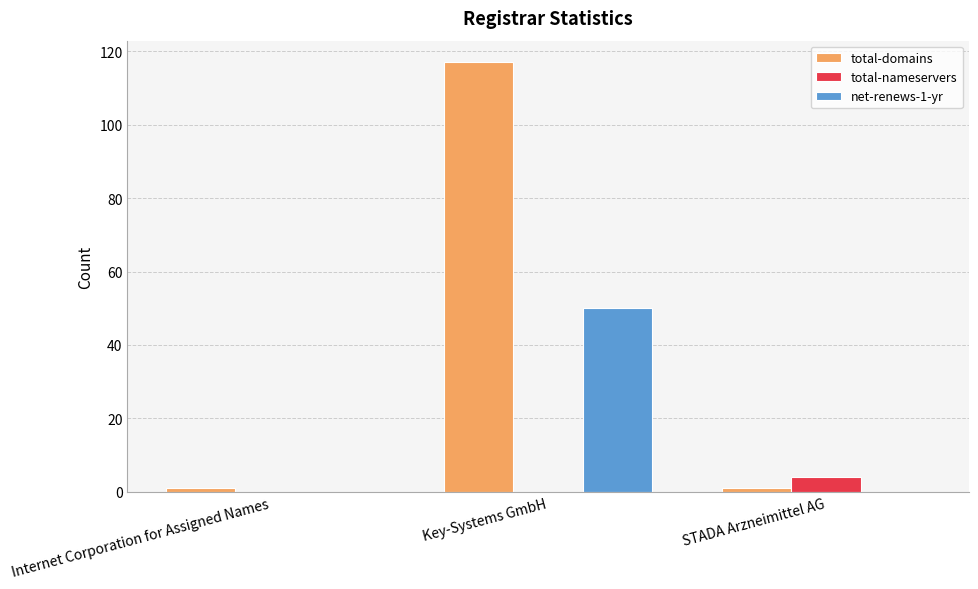

At which category is the sum across all series the highest?

Key-Systems GmbH